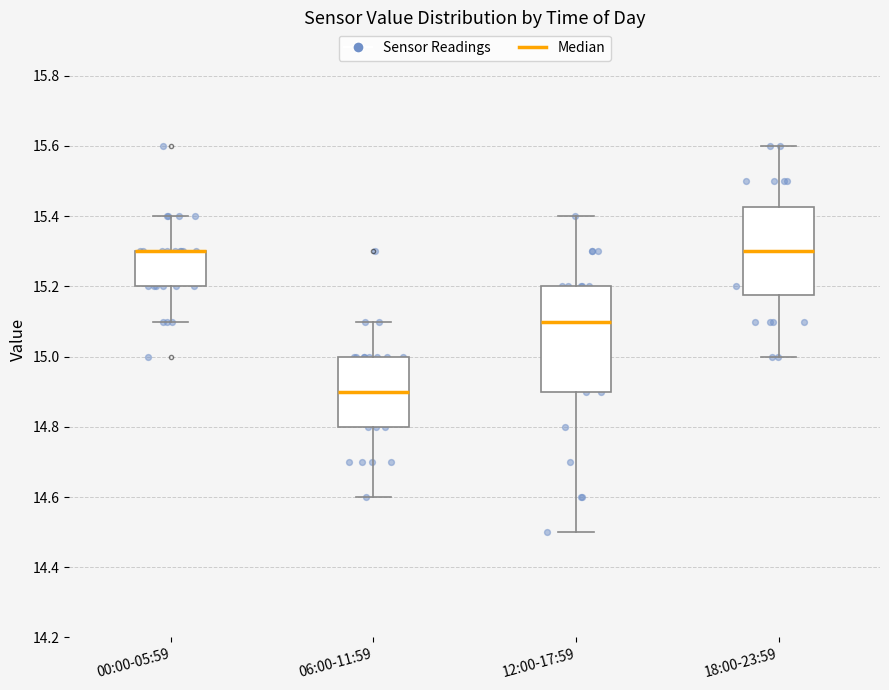

Which box is the tallest, from its lower edge to its upper edge?

12:00-17:59